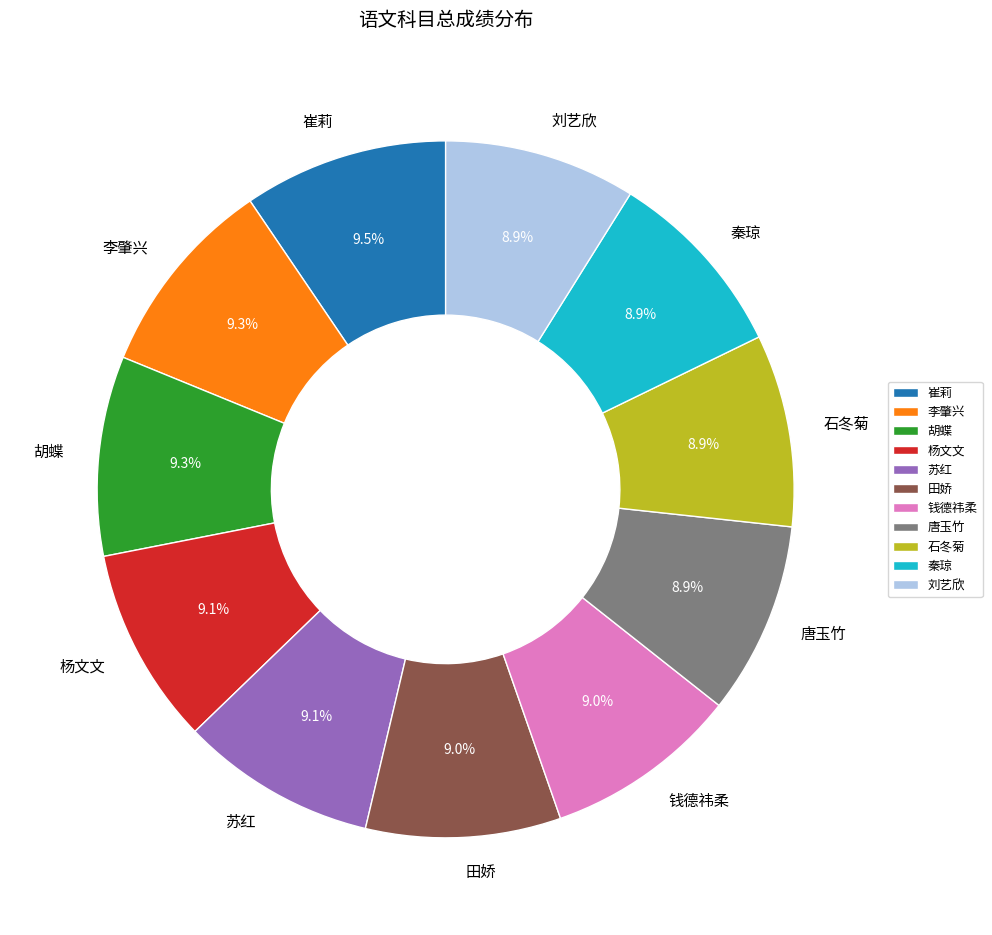

What is the total percentage of 胡蝶 and 李肇兴?

18.6%